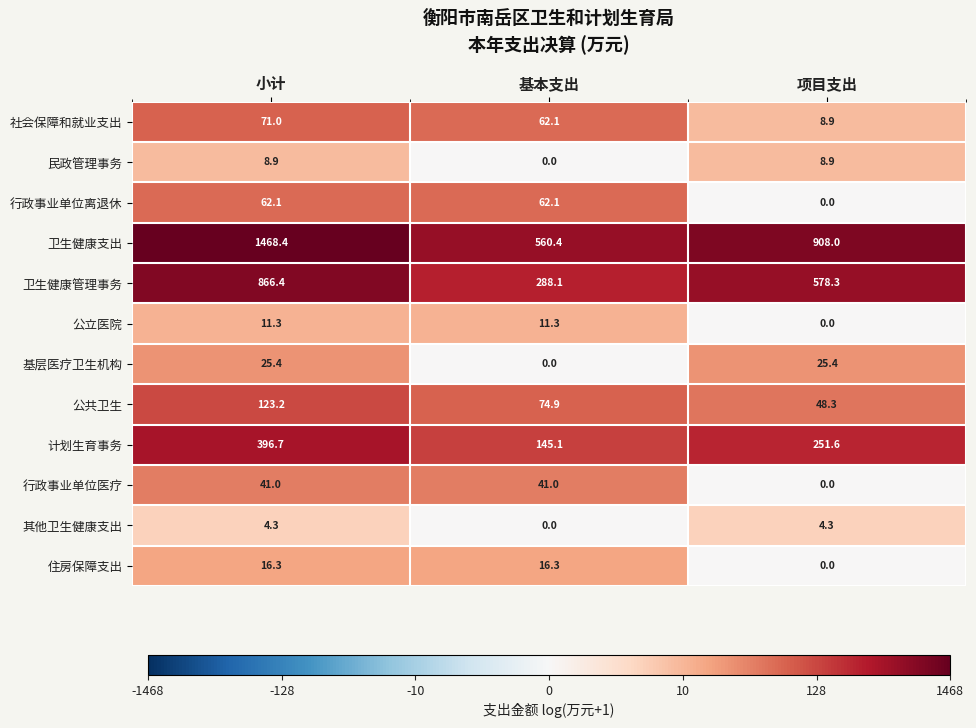

What is the total value across all series at 项目支出?

1833.7